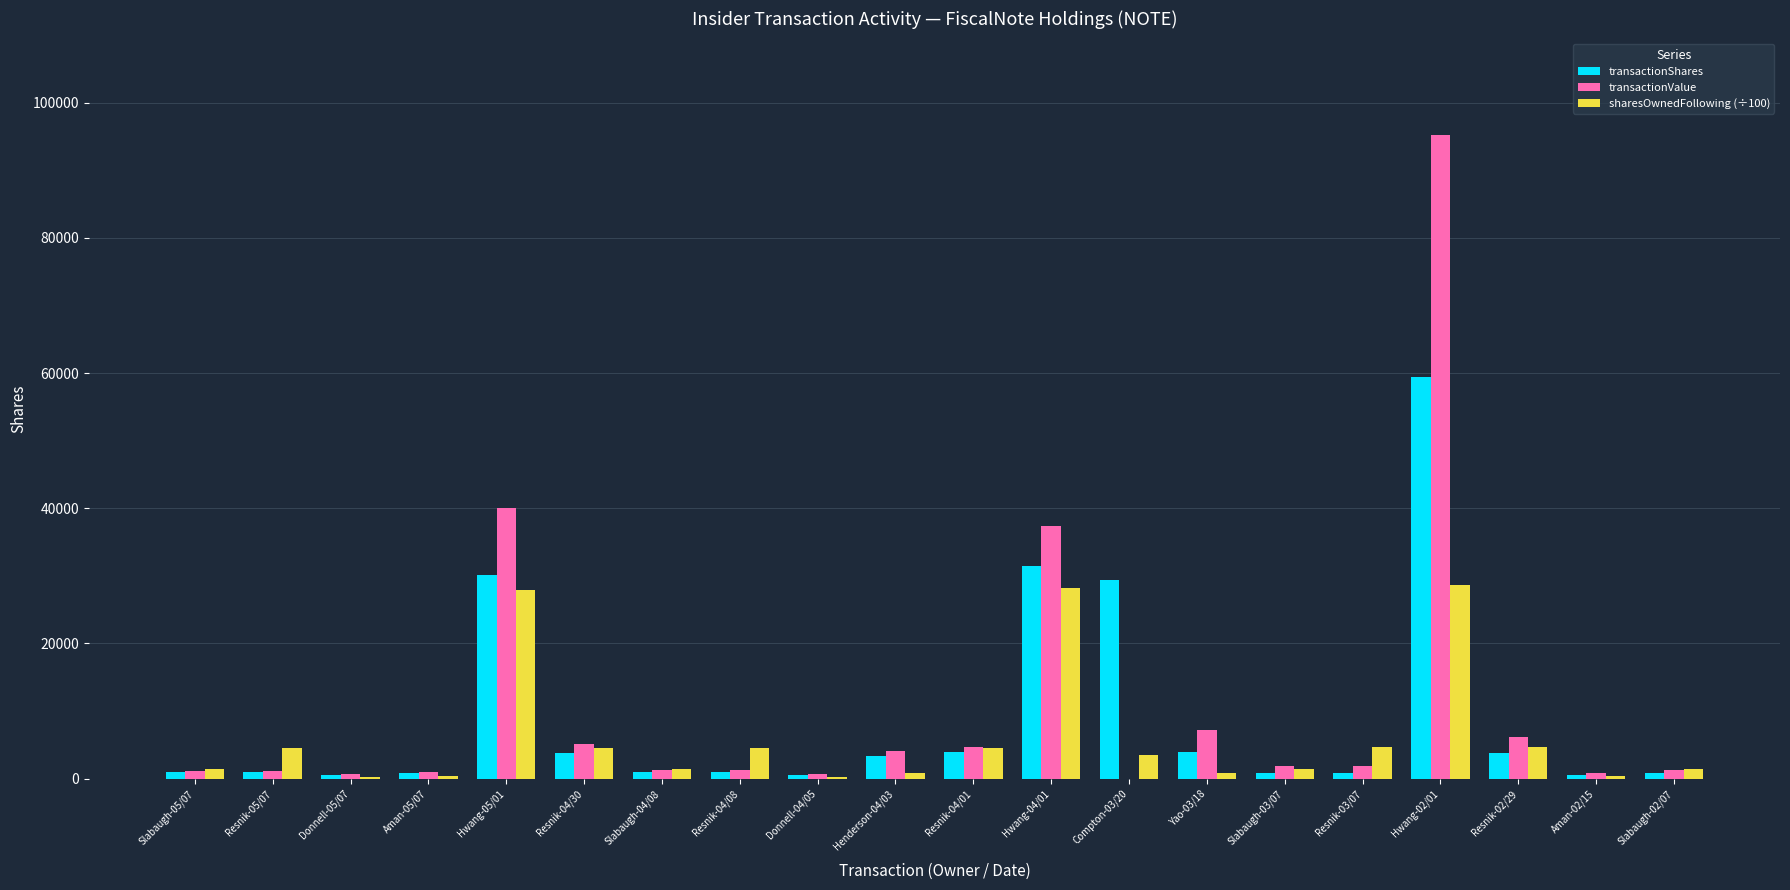

The value of transactionValue at Hwang-04/01 is 37393.0. True or false?

True